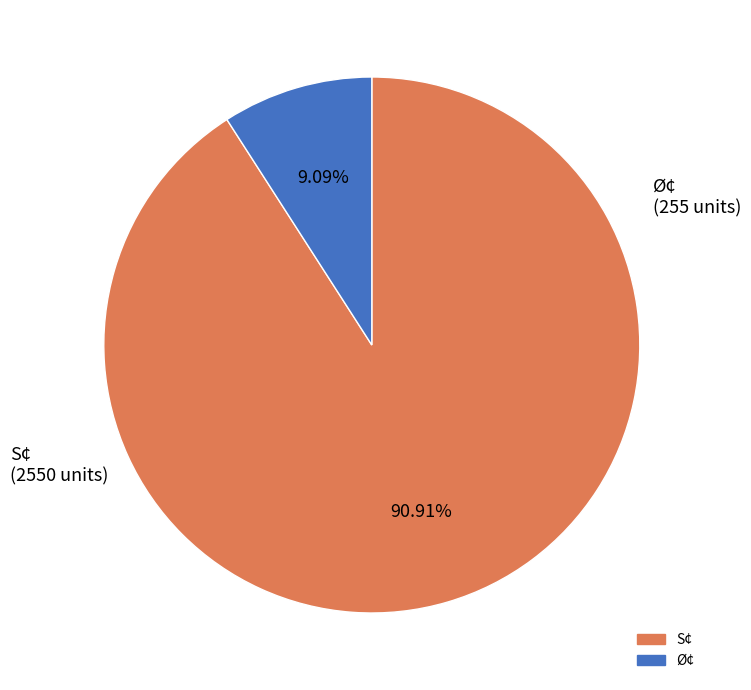

Does any single category account for the majority?

Yes